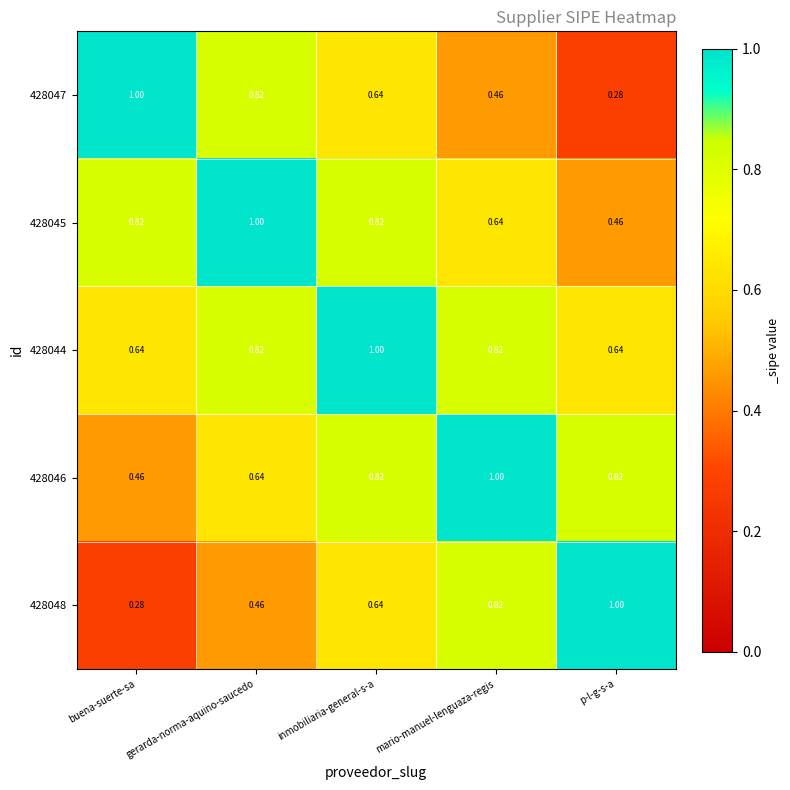

Which category has the lowest value in the 428045 series?

p-l-g-s-a